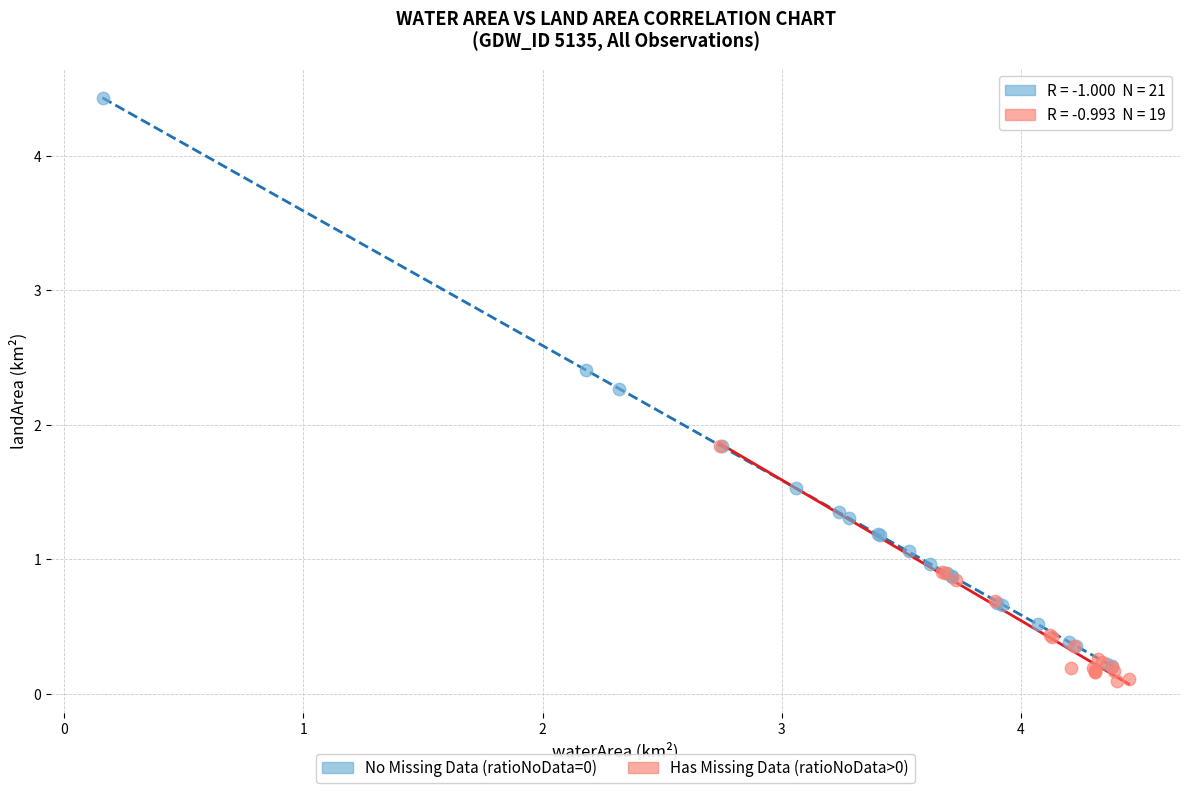

What are all the series names shown in the legend?

No Missing Data (ratioNoData=0), Has Missing Data (ratioNoData>0)